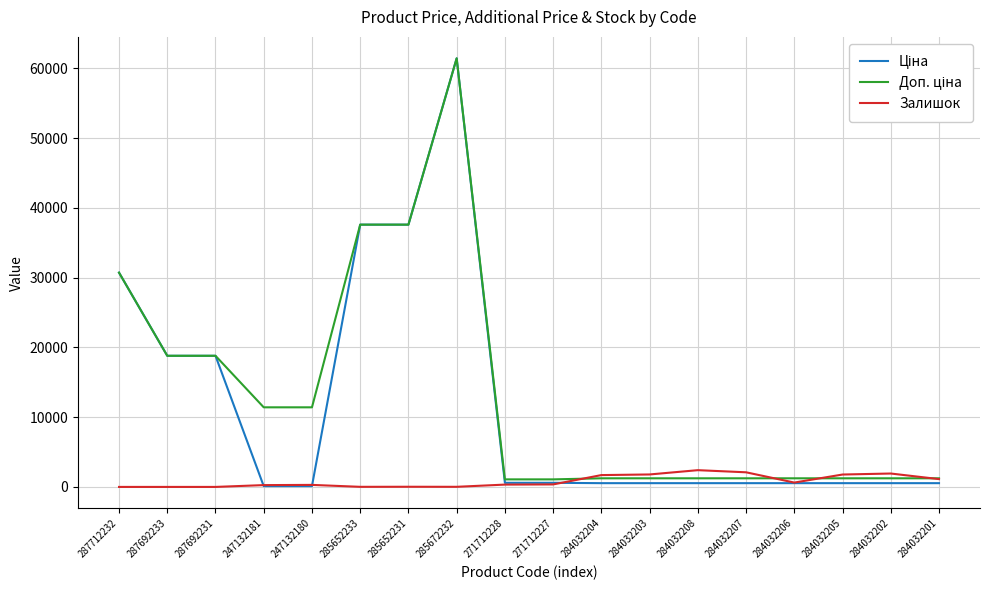

What is the maximum value for Залишок?

2401.0